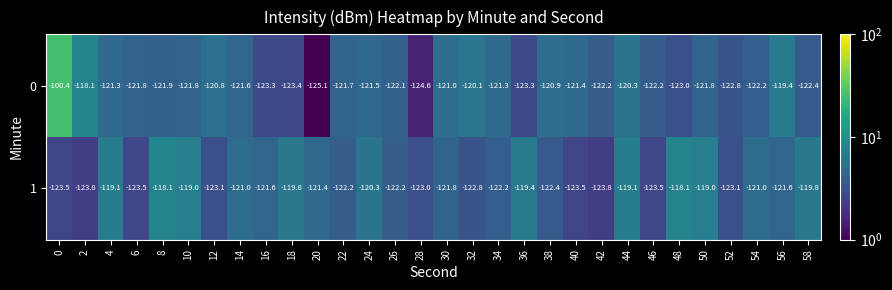

What is the difference between the 0 values at 30 and 58?

1.4